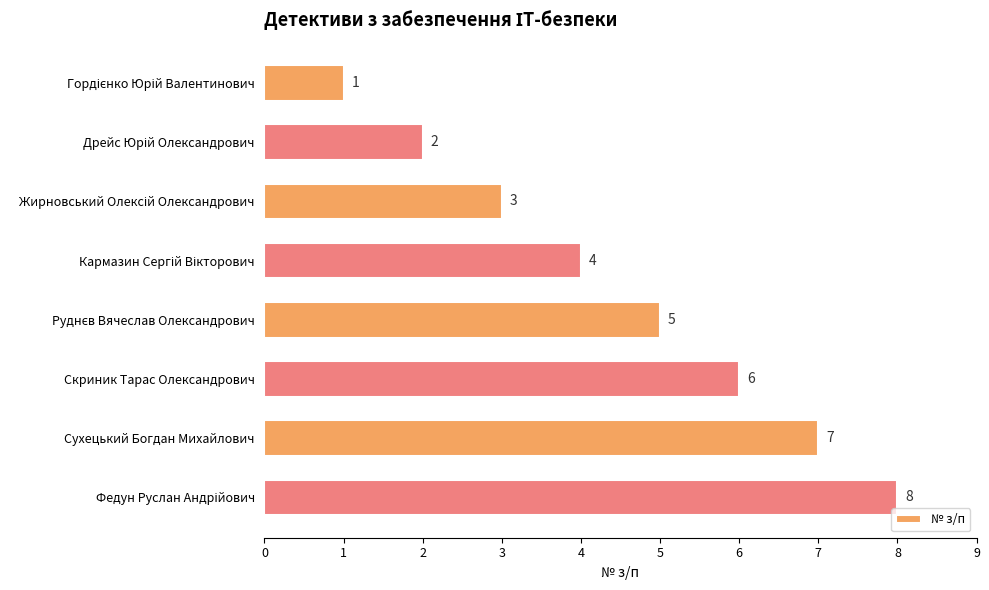

What is the maximum value shown in the chart?

8